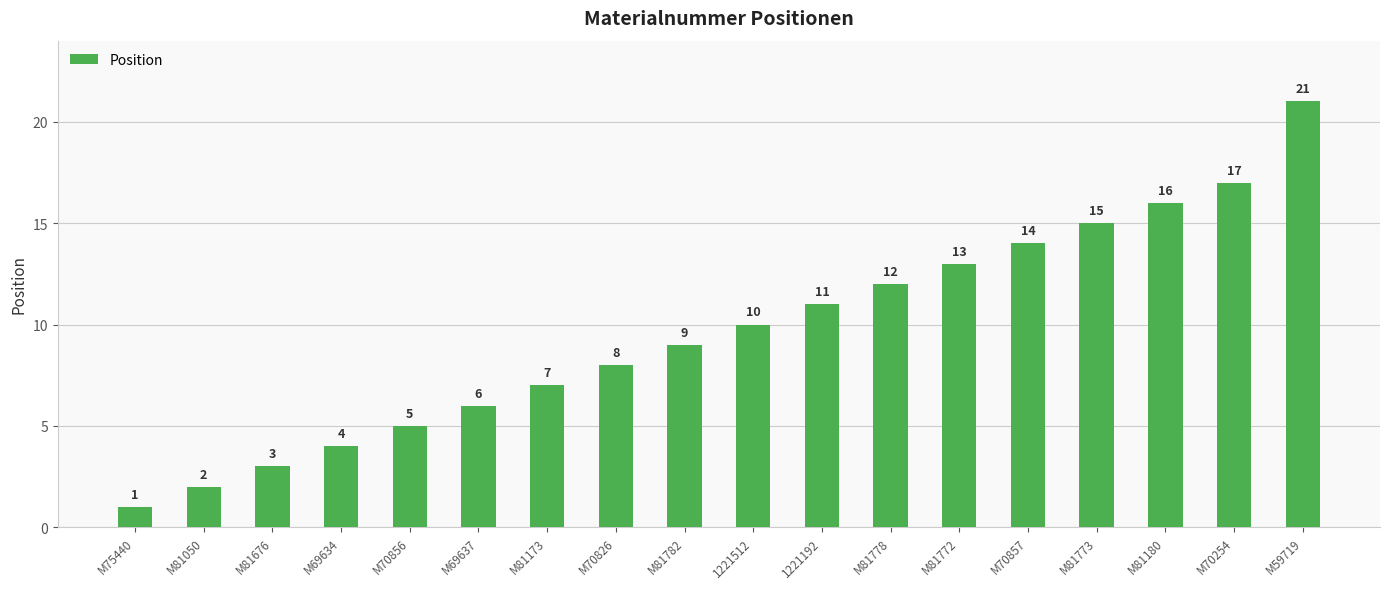

Does the chart contain any negative values?

No